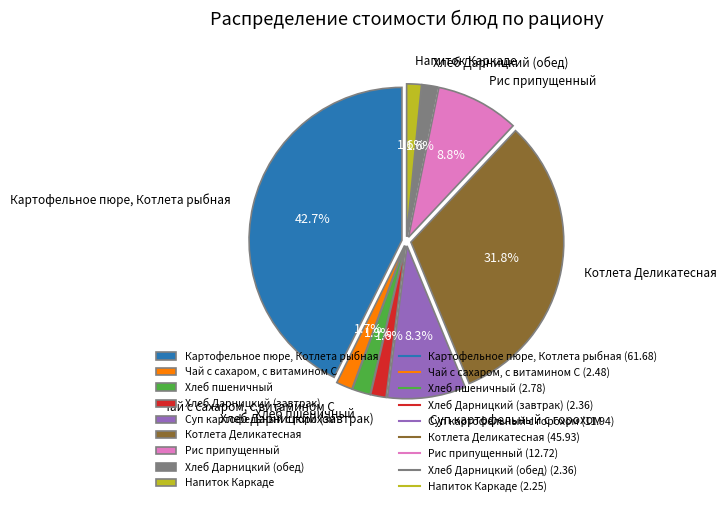

Between Хлеб Дарницкий (завтрак) and Рис припущенный, which is larger?

Рис припущенный